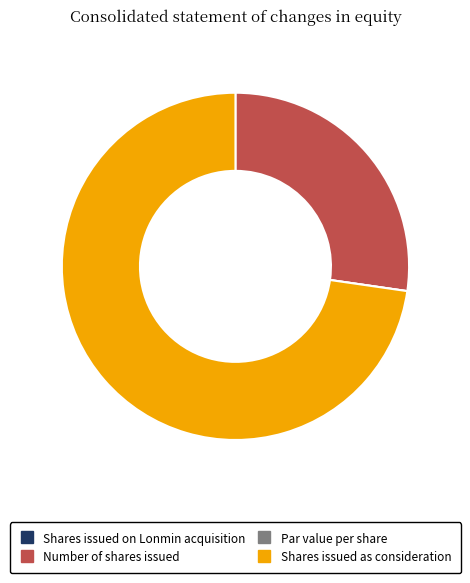

True or false: Number of shares issued accounts for 33% of the total.

False